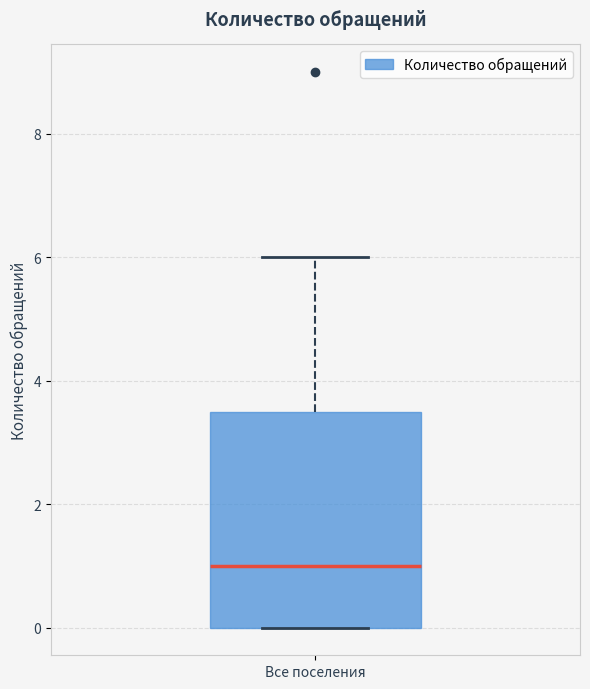

Read this box plot against the y-axis: the position of the median line, the range covered by the box, and the ends of both whiskers. The values are not printed on the chart, so give them approximately, as read against the axis.

median 1.0, box 0.0 to 3.6, whiskers 0.0 to 6.0